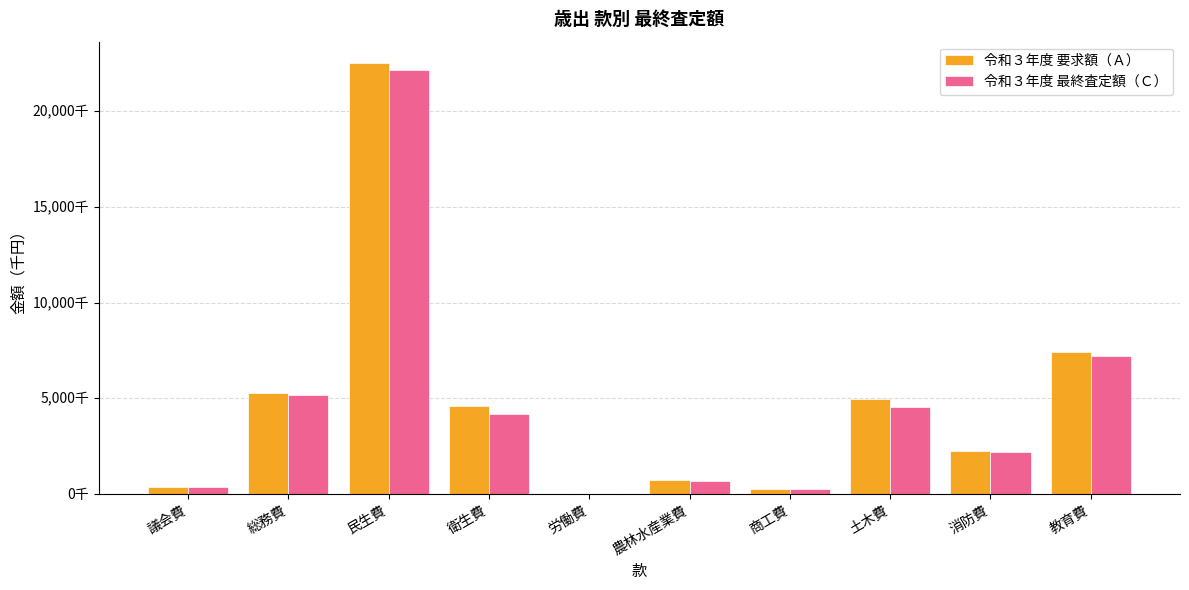

What is the difference between the 令和３年度 最終査定額（Ｃ） values at 衛生費 and 農林水産業費?

3494227